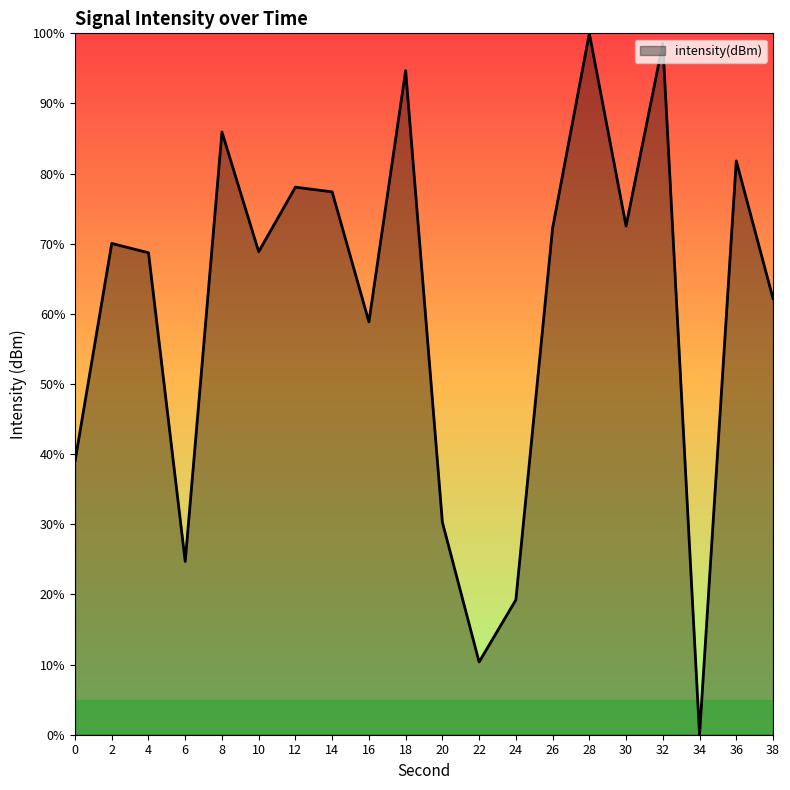

What is the difference between the maximum and minimum values?

100.0